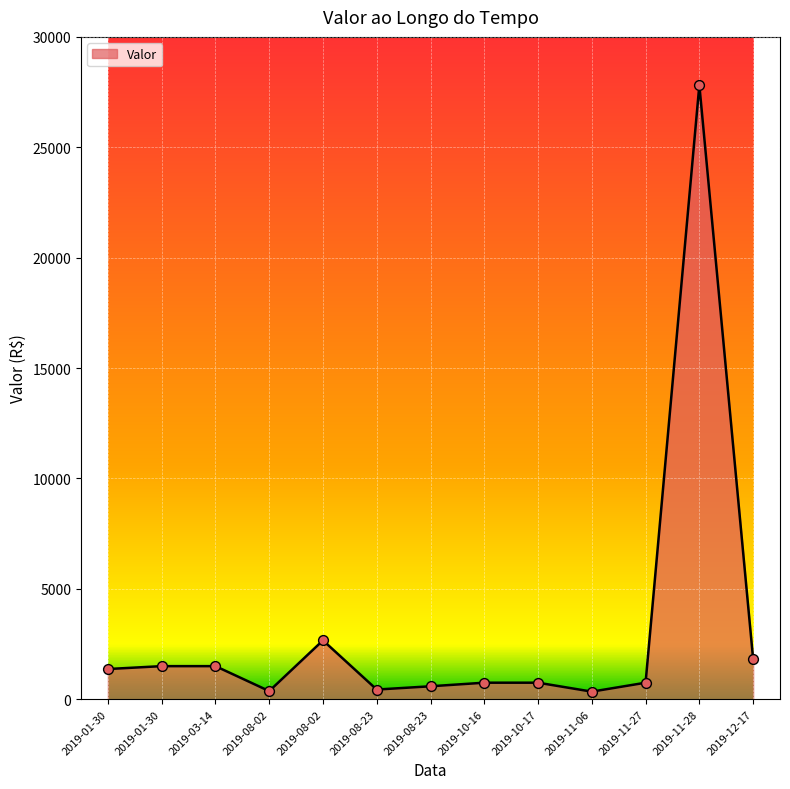

Which has a higher value, 2019-03-14 or 2019-12-17?

2019-12-17